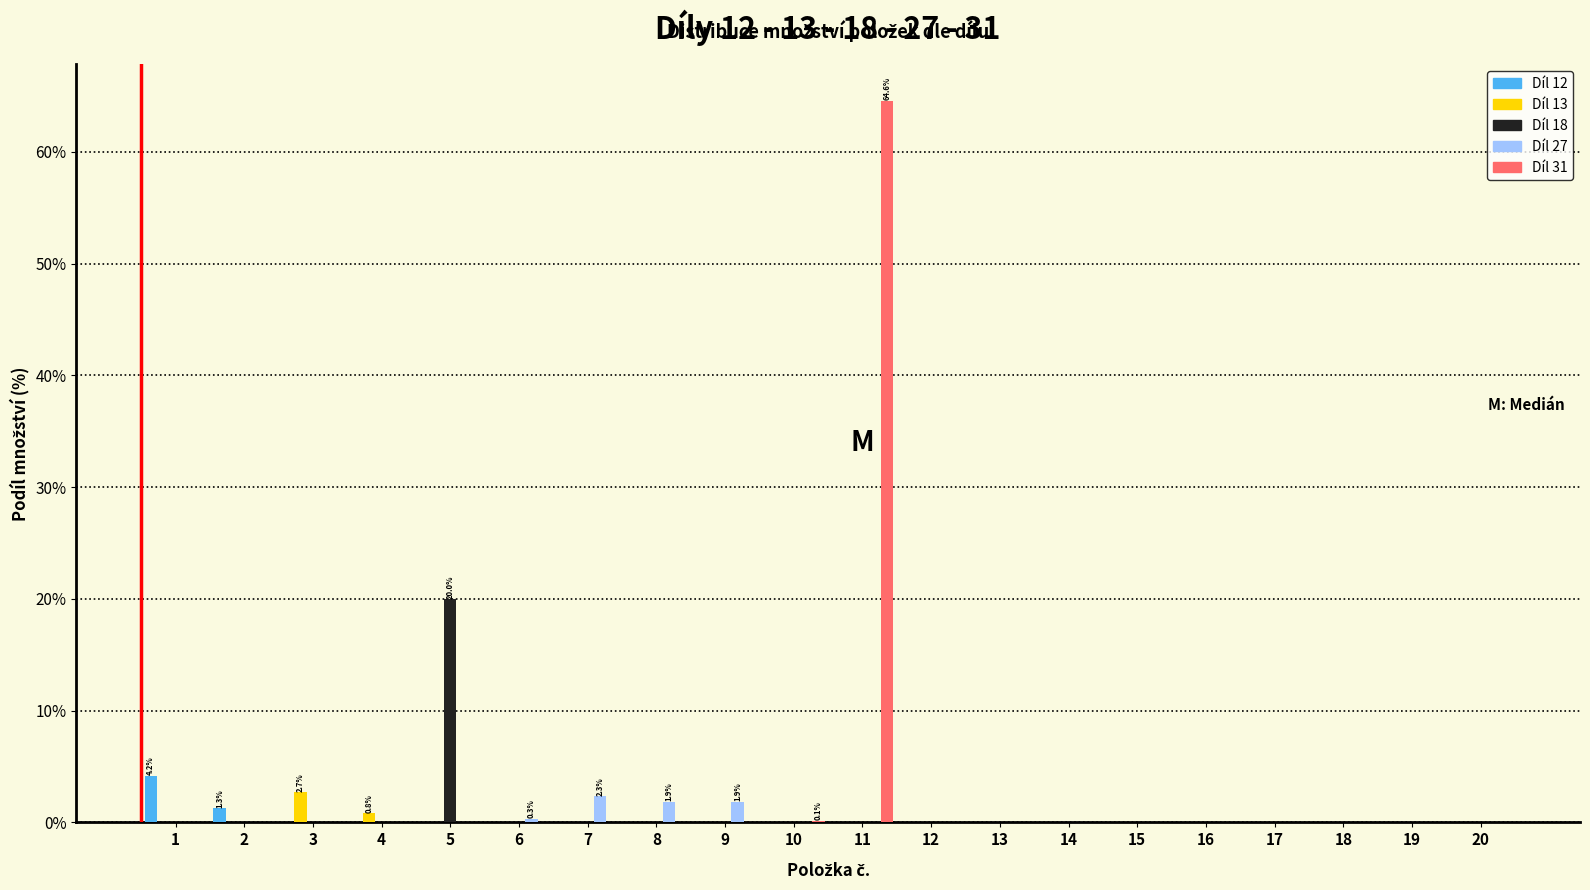

The value of Díl 31 at 17 is -31.7. True or false?

False